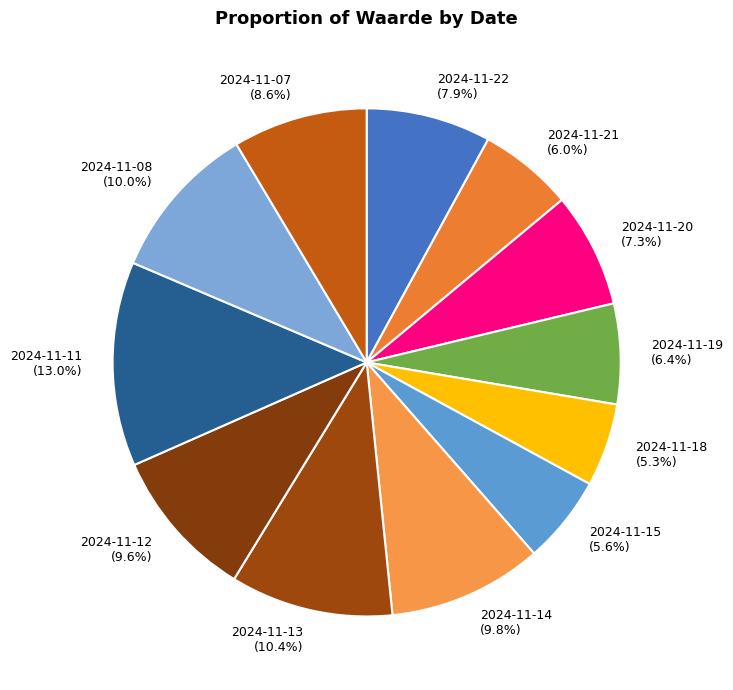

Is it true that 2024-11-20 is 1% of the pie?

False